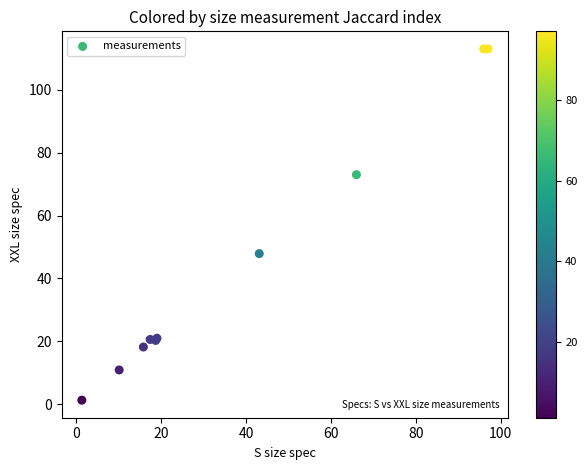

What Y value in the scatter plot is closest to 57?

47.9